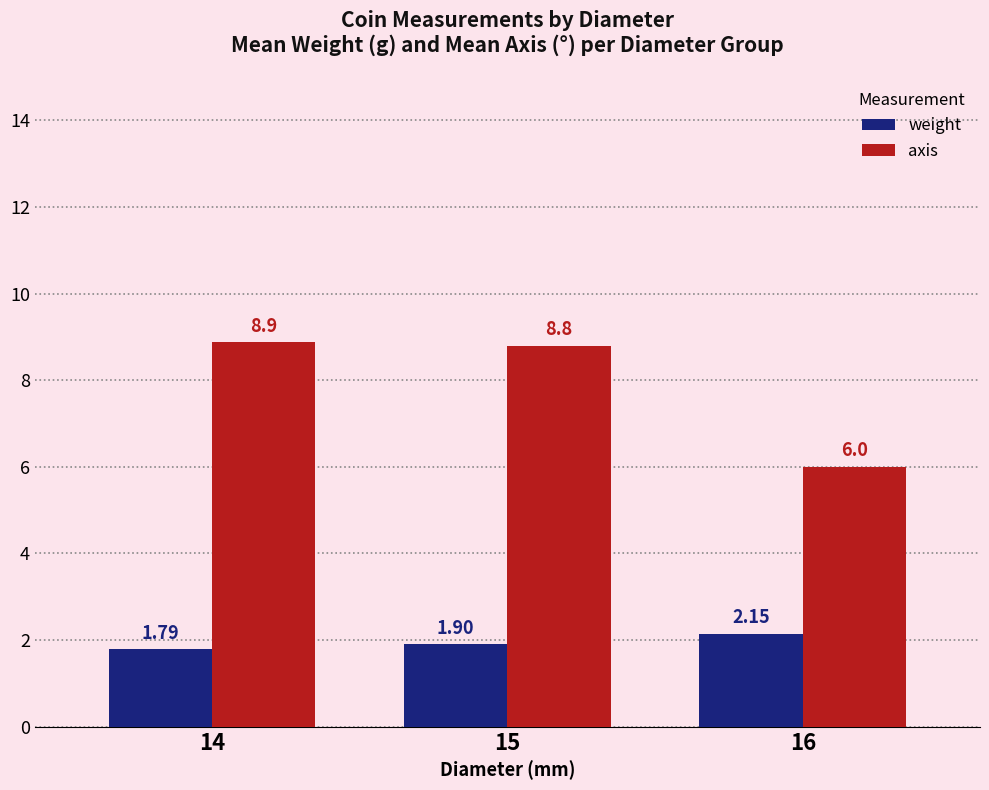

At which label does axis reach its minimum?

16